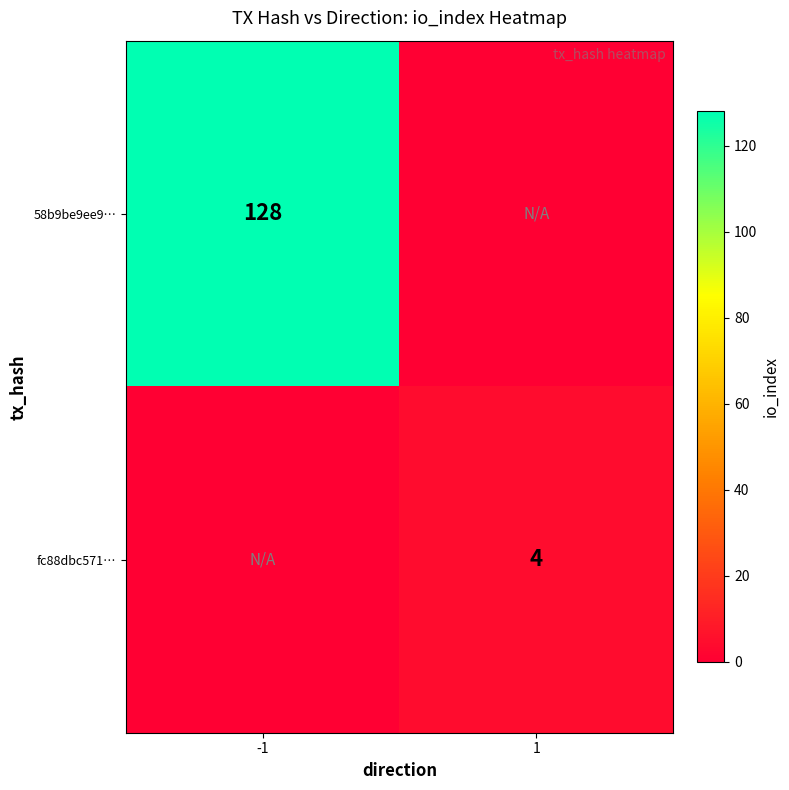

Is the value of fc88dbc571… at 1 greater than the value of 58b9be9ee9… at -1?

No